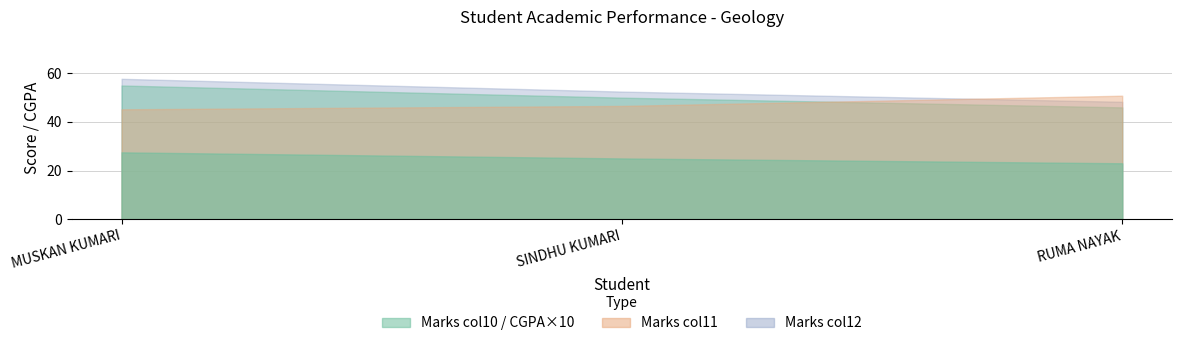

What is the label of the 2nd point from the right?

SINDHU KUMARI